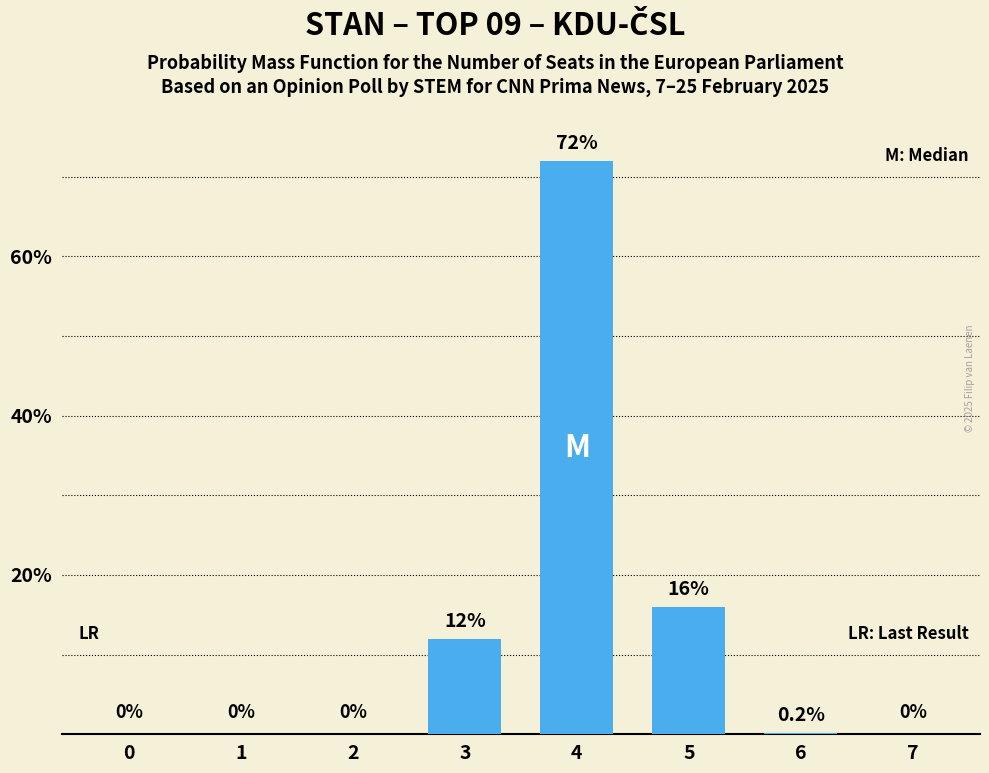

Are the bars horizontal?

No